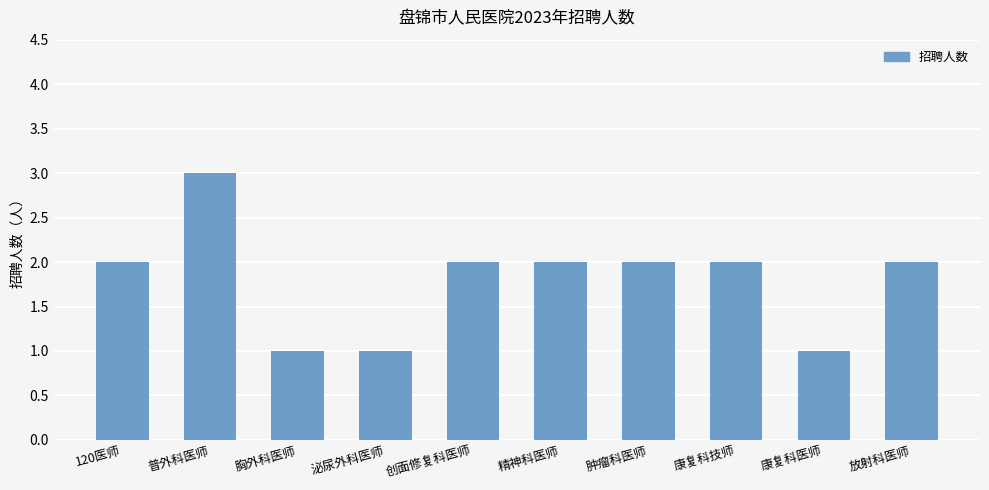

Approximately how many times larger is the value at 康复科技师 compared to 普外科医师?

0.7